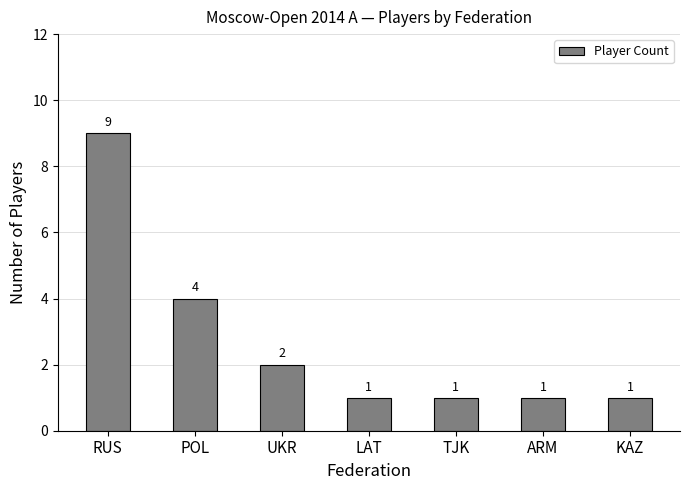

What is the value of the 4th bar from the left?

1